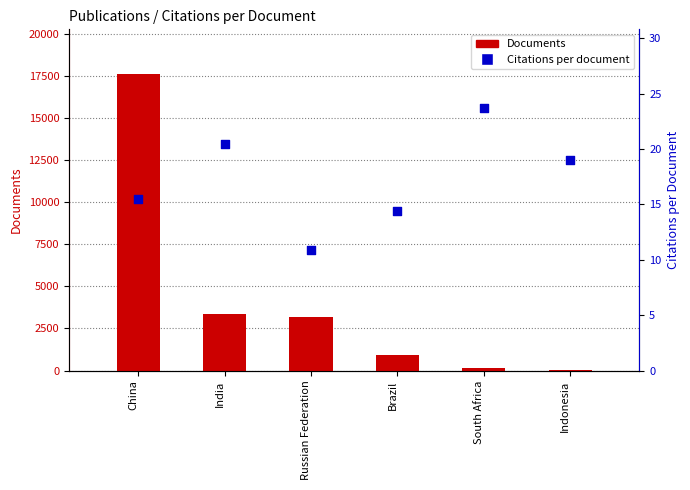

At which category is the sum across all series the highest?

China